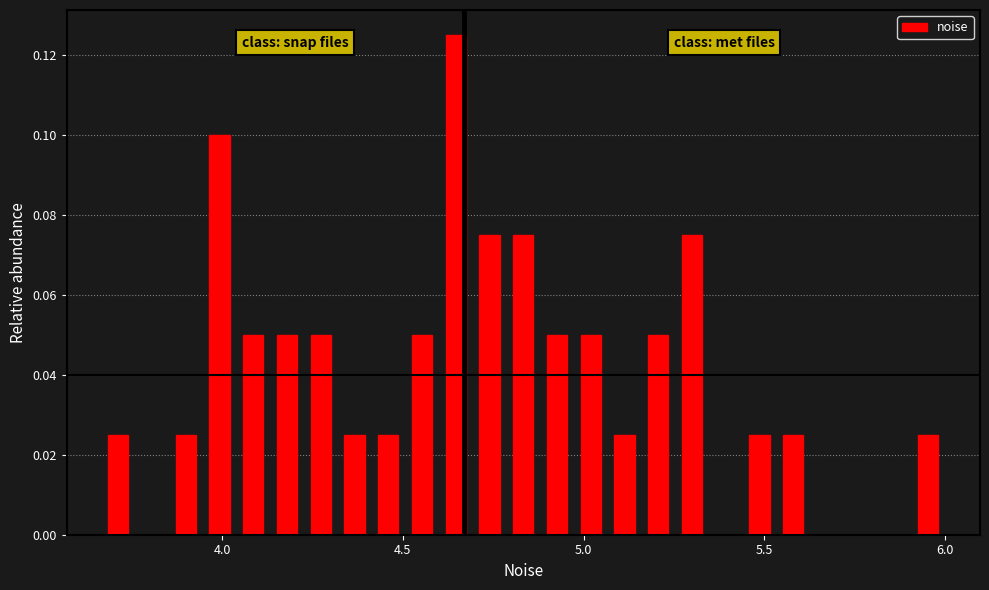

Read against the x-axis, roughly where is the centre of the tallest bar?

4.65